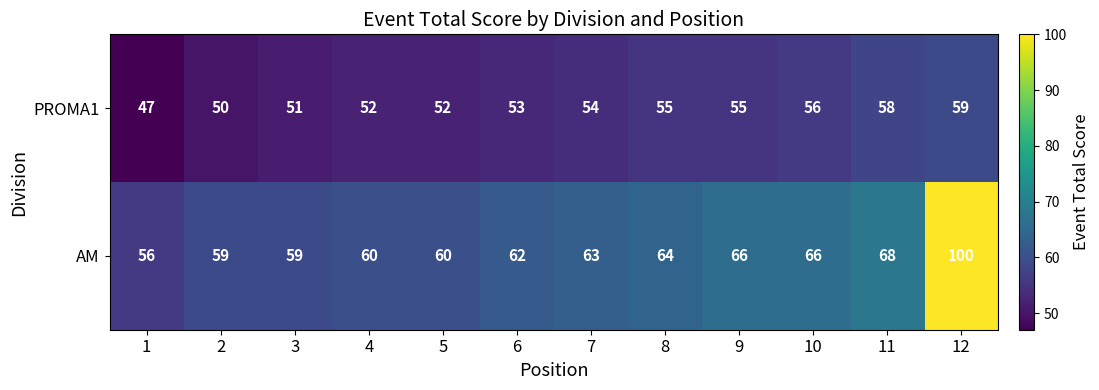

Which series has the largest total across all categories?

AM